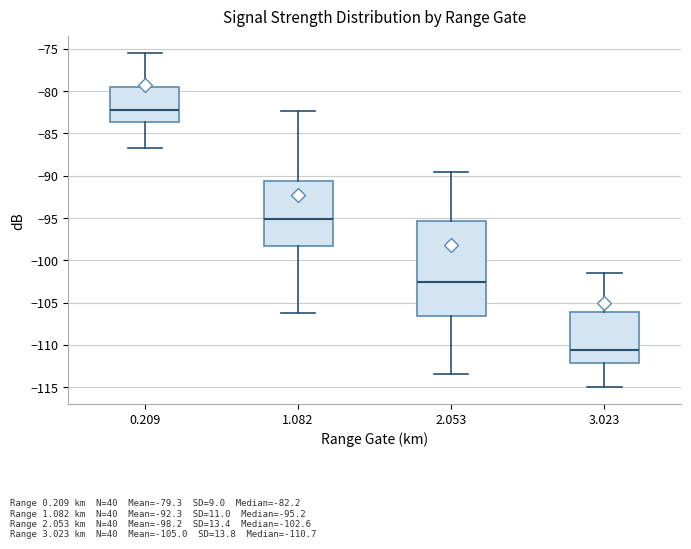

Which box's median line is the lowest?

3.023